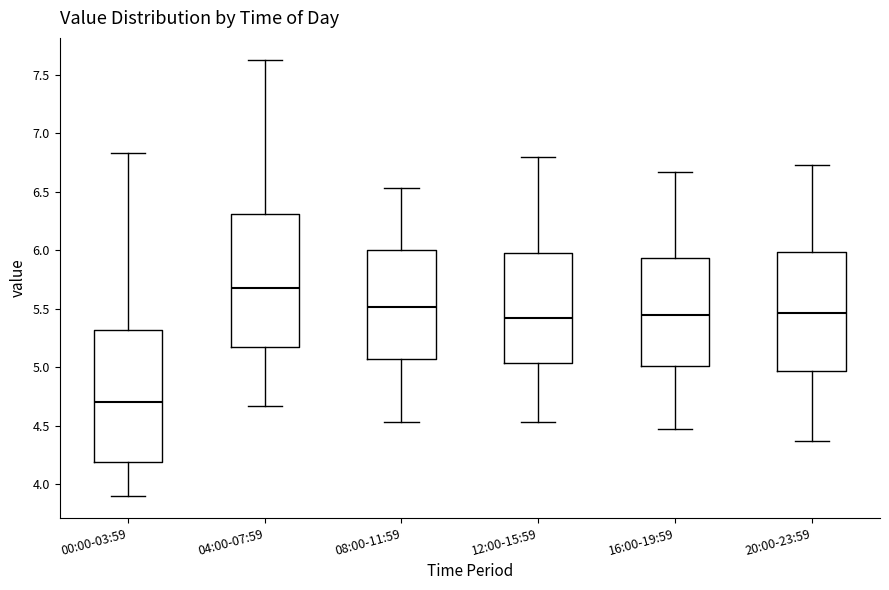

Where is the lower edge of the box for 04:00-07:59 on the y-axis? The values are not printed on the chart, so give them approximately, as read against the axis.

5.15